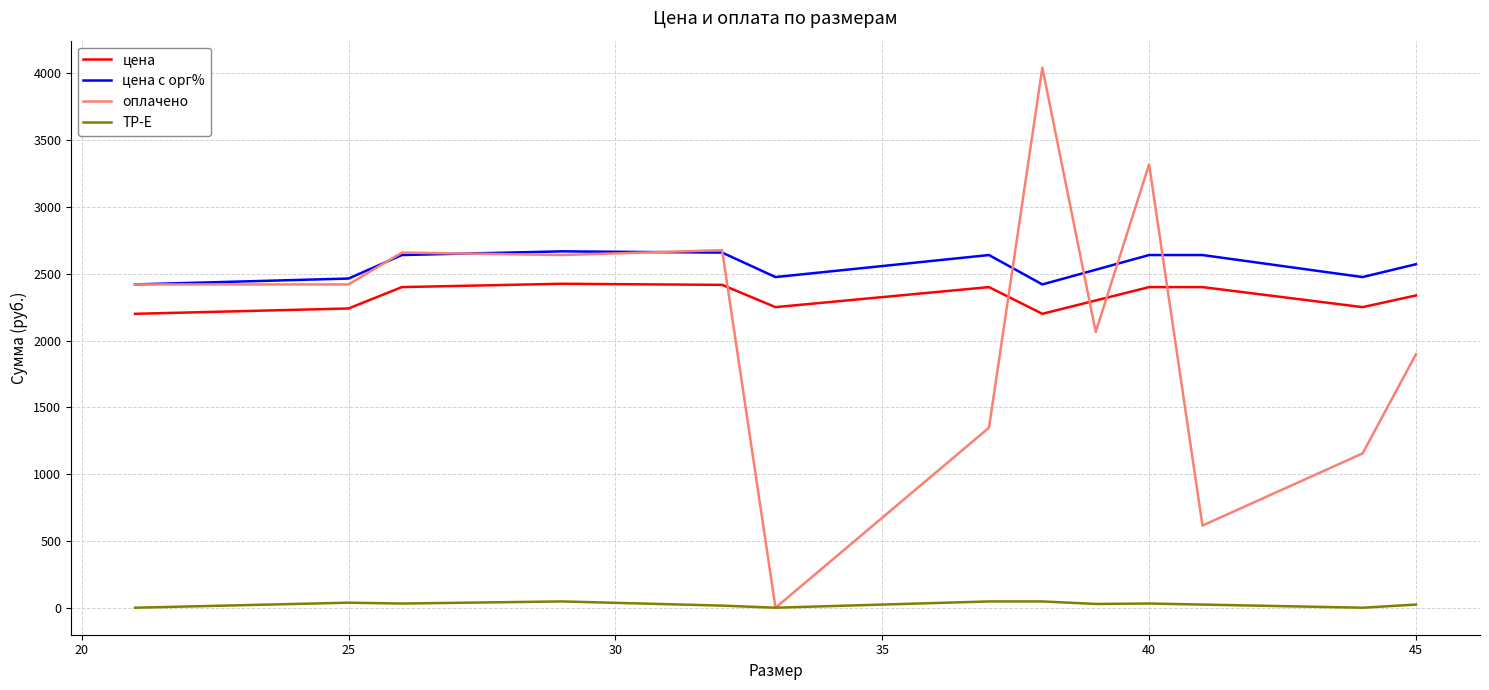

What is the maximum value shown in the chart?

4042.5